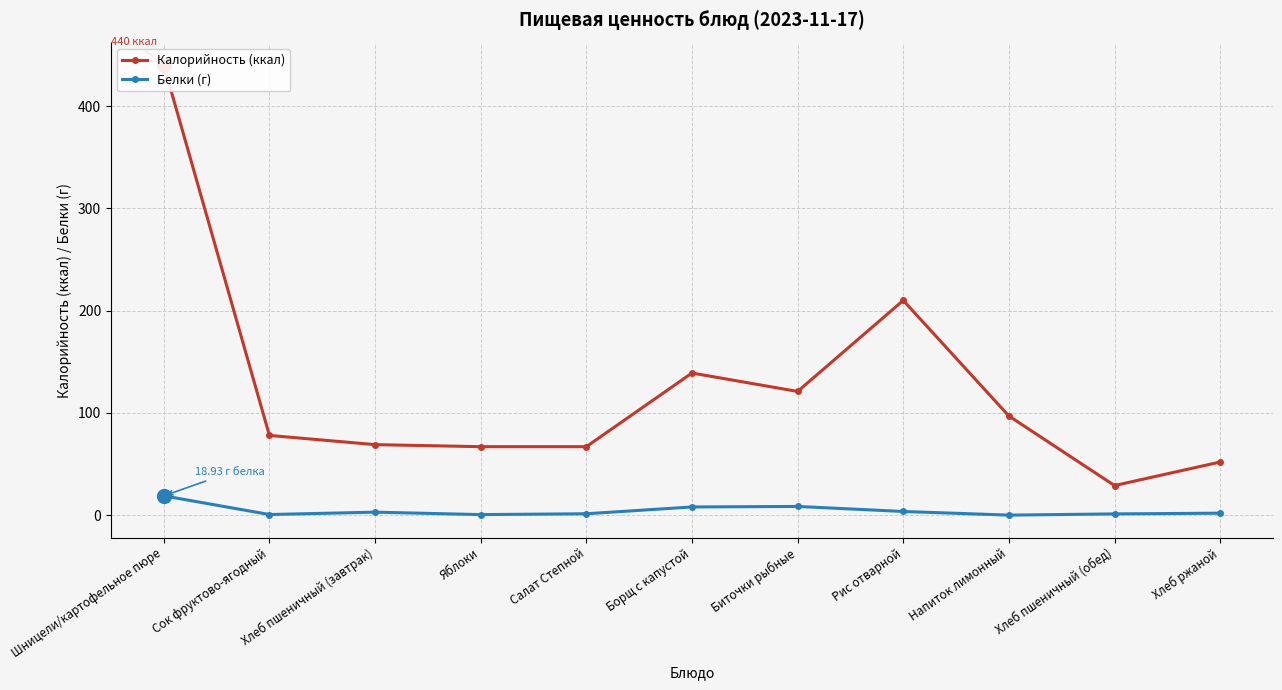

What is the label of the 6th point from the left?

Борщ с капустой